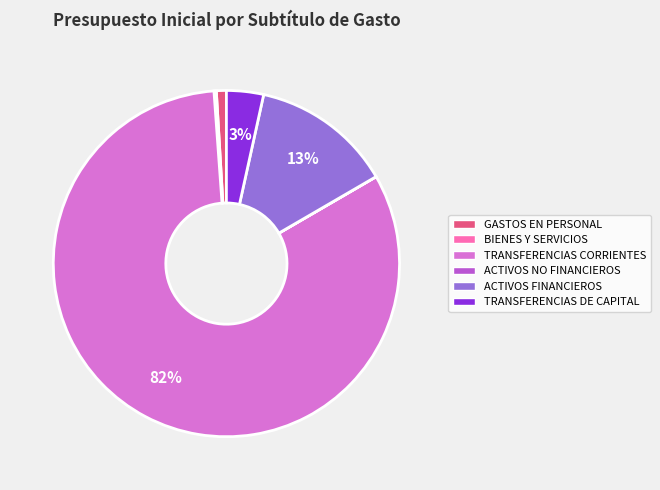

Which has a higher value, TRANSFERENCIAS CORRIENTES or GASTOS EN PERSONAL?

TRANSFERENCIAS CORRIENTES